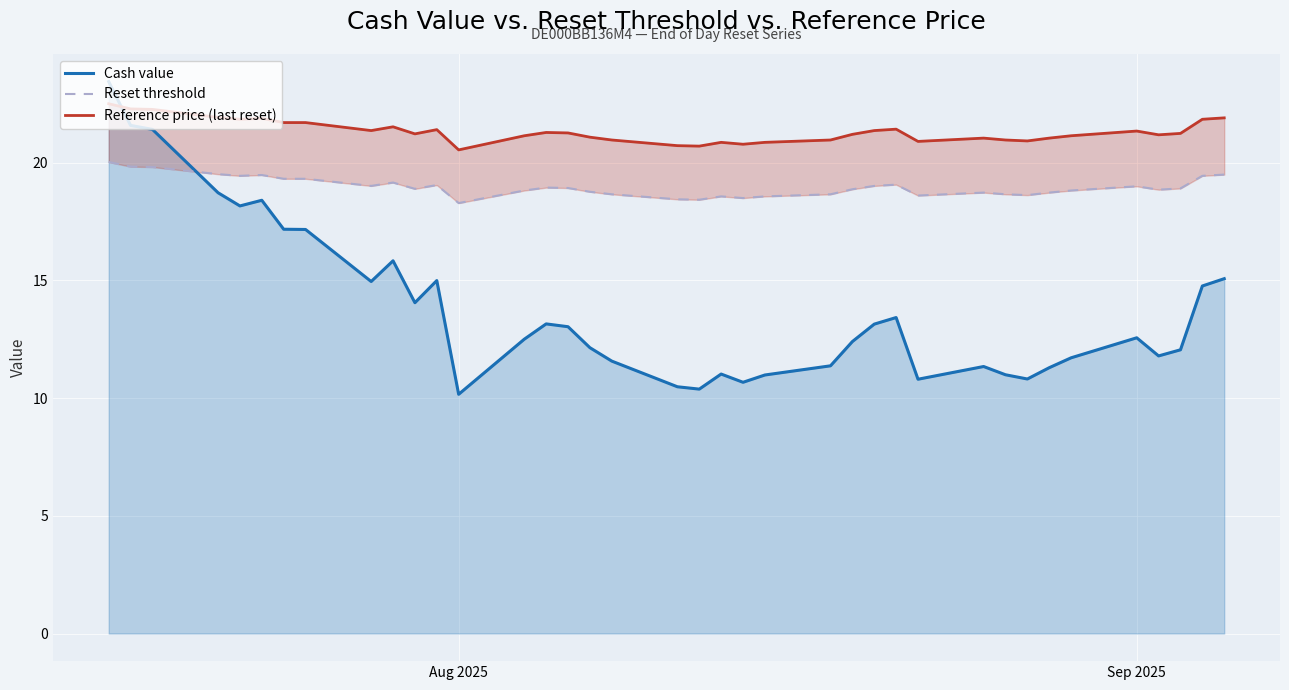

What is the sum of all Cash value values?

525.4